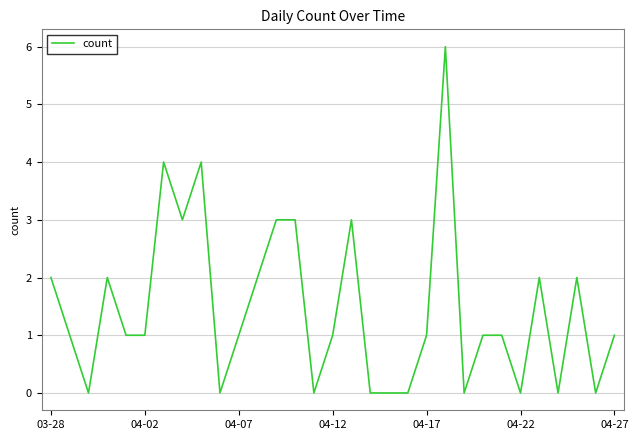

What is the maximum value shown in the chart?

6